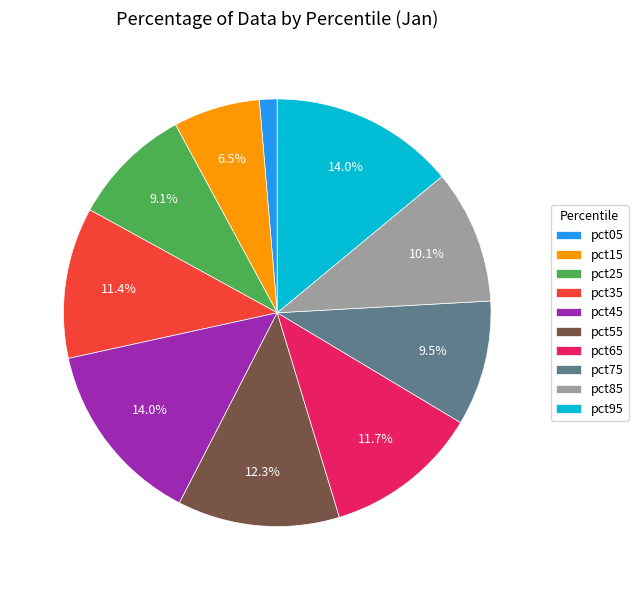

How many slices are in this pie chart?

10